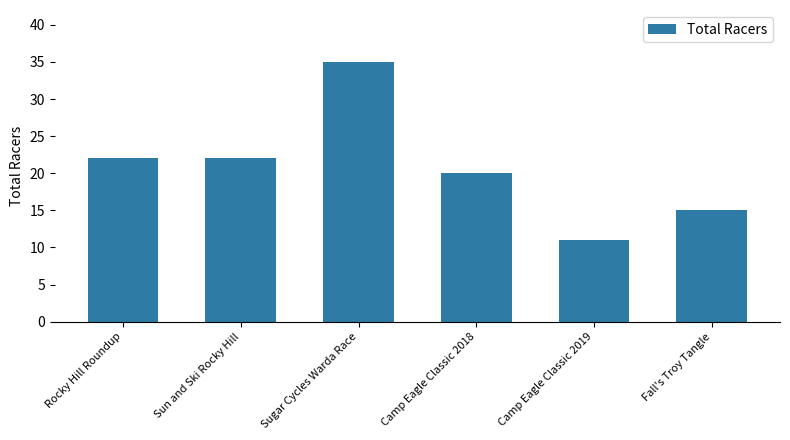

What is the average value?

21